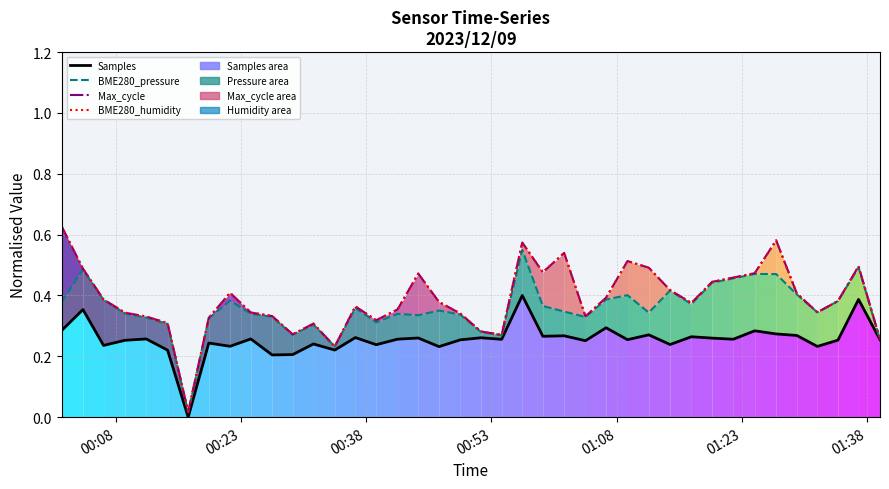

What are all the series names shown in the legend?

Samples, BME280_pressure, Max_cycle, BME280_humidity